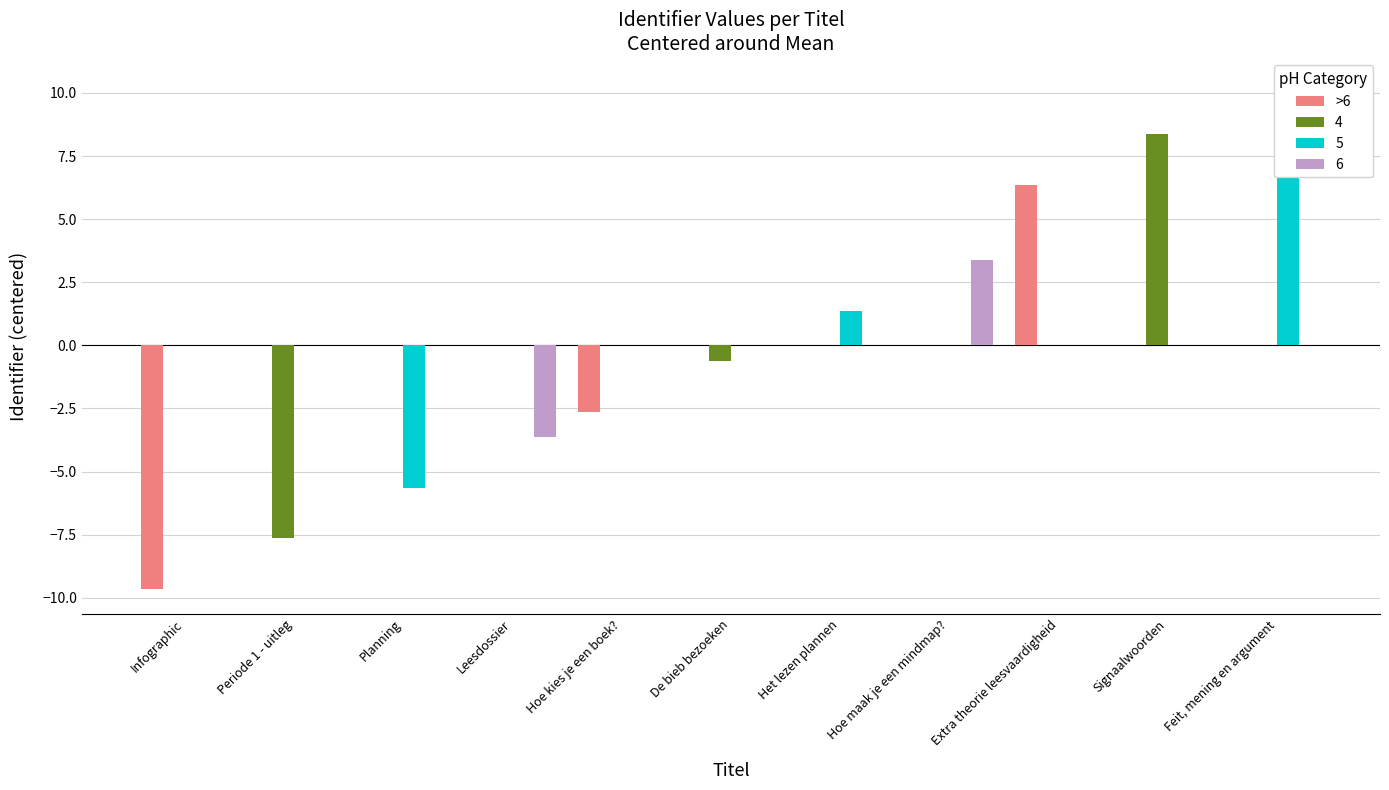

Where does the data first go above 0?

Extra theorie leesvaardigheid